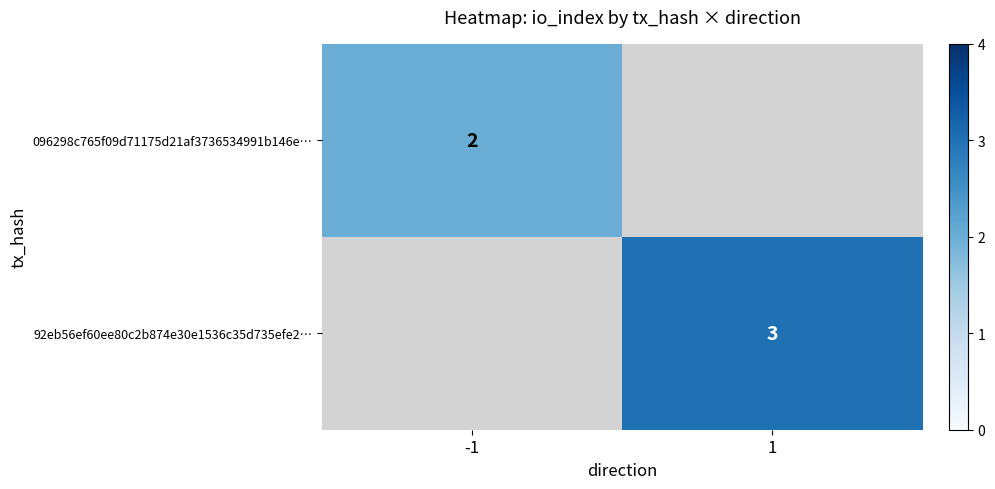

True or false: 92eb56ef60ee80c2b874e30e1536c35d735efe2… has a value of 2 at 1.

False